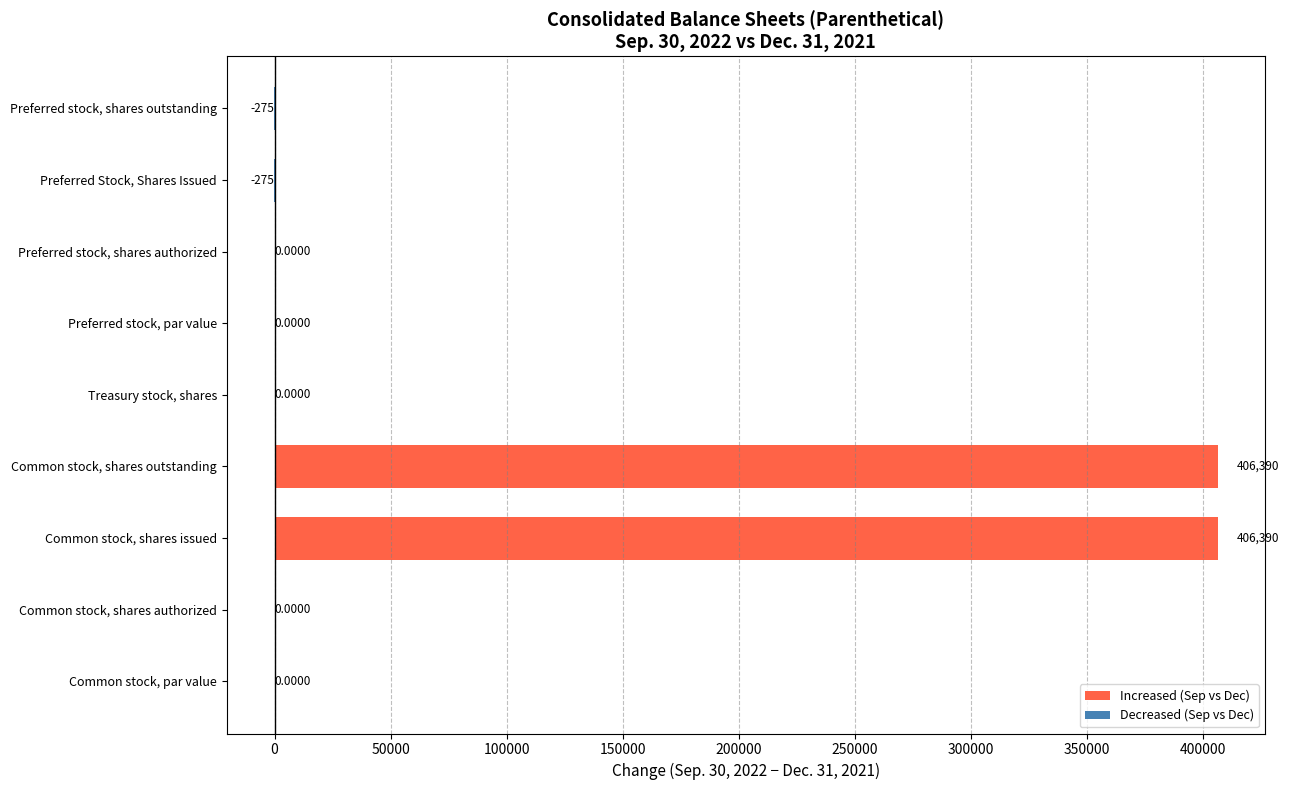

What is the sum of all values?

812230